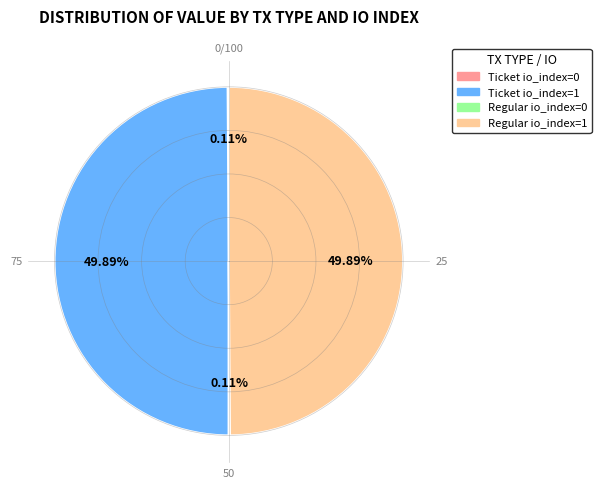

Rank the categories by value from highest to lowest.

Ticket io_index=1, Regular io_index=1, Ticket io_index=0, Regular io_index=0